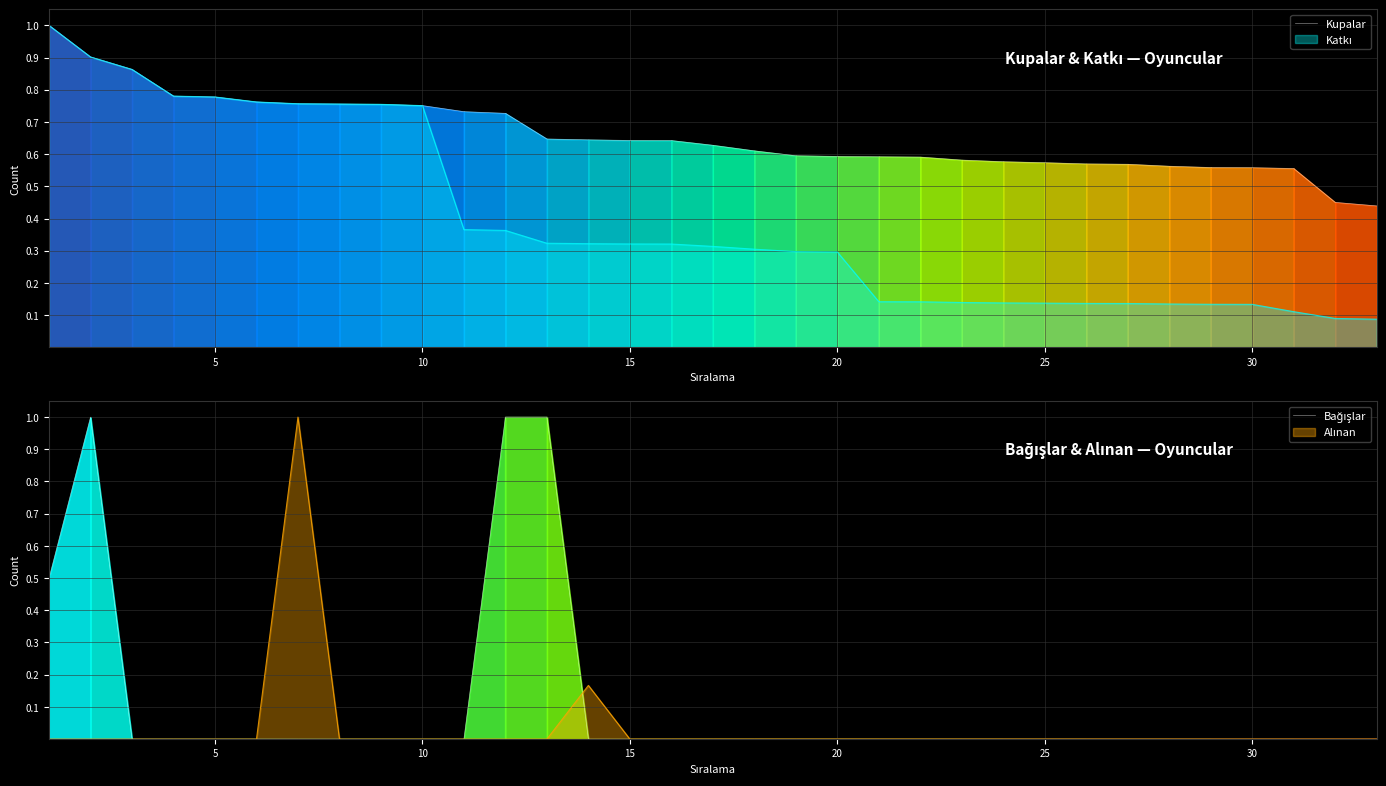

At how many categories does at least one series exceed 0?

33